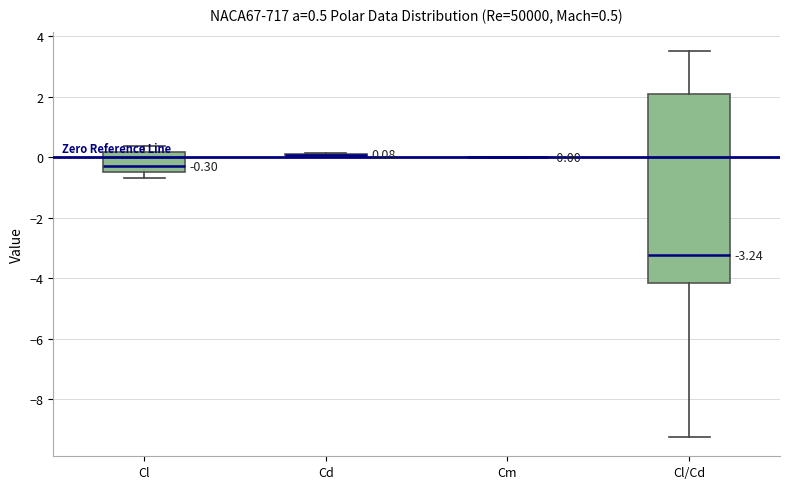

Which box is the tallest, from its lower edge to its upper edge?

Cl/Cd